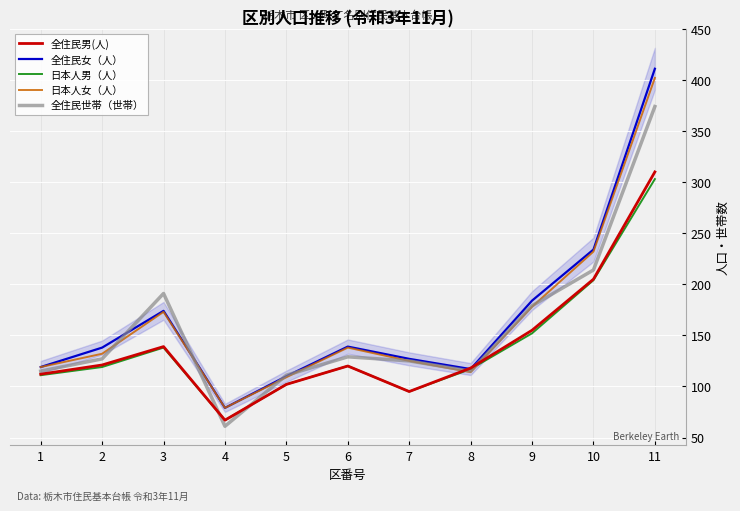

Where do 全住民世帯（世帯） and 全住民女（人） first cross each other?

2 and 3